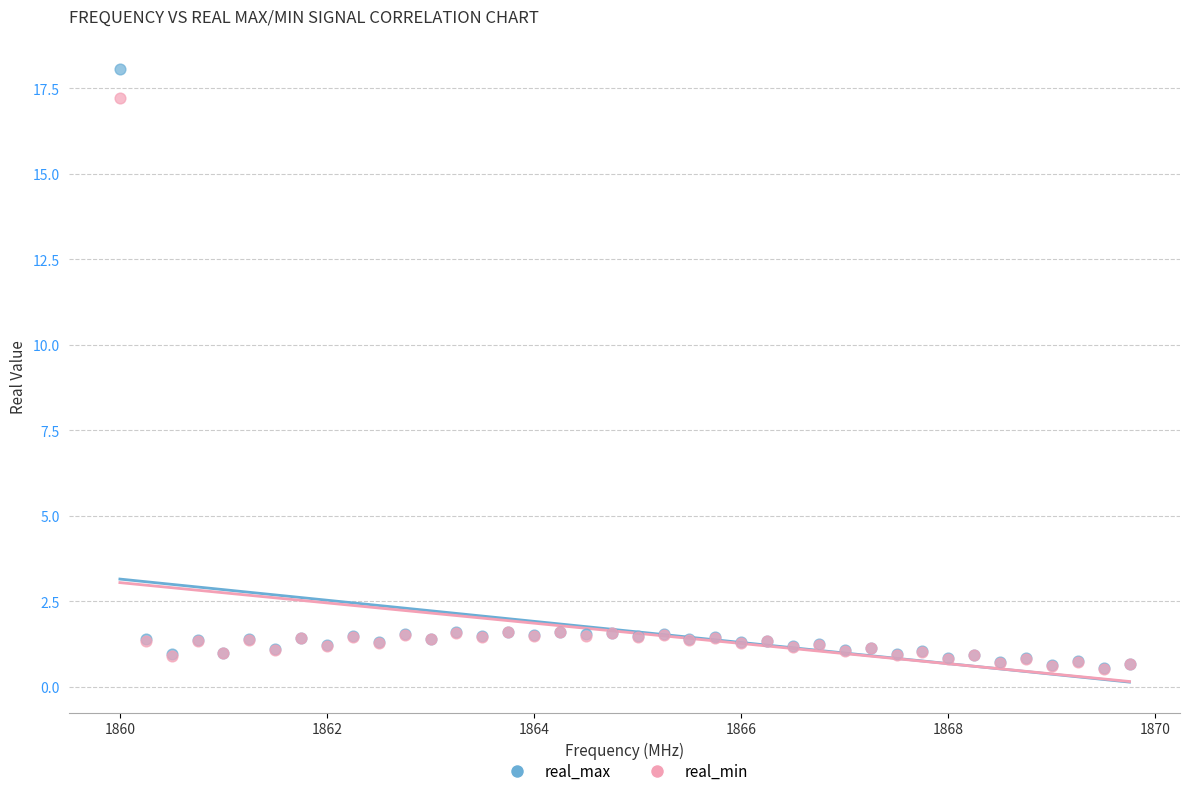

Which series reaches the maximum Y coordinate?

real_max